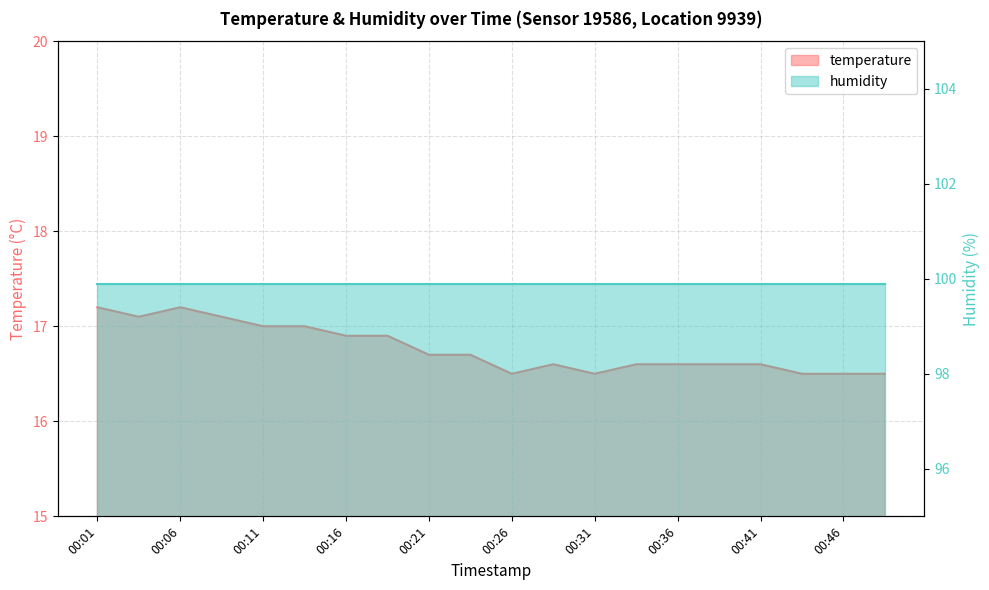

Is it true that the value at 00:31 is 16.5?

True